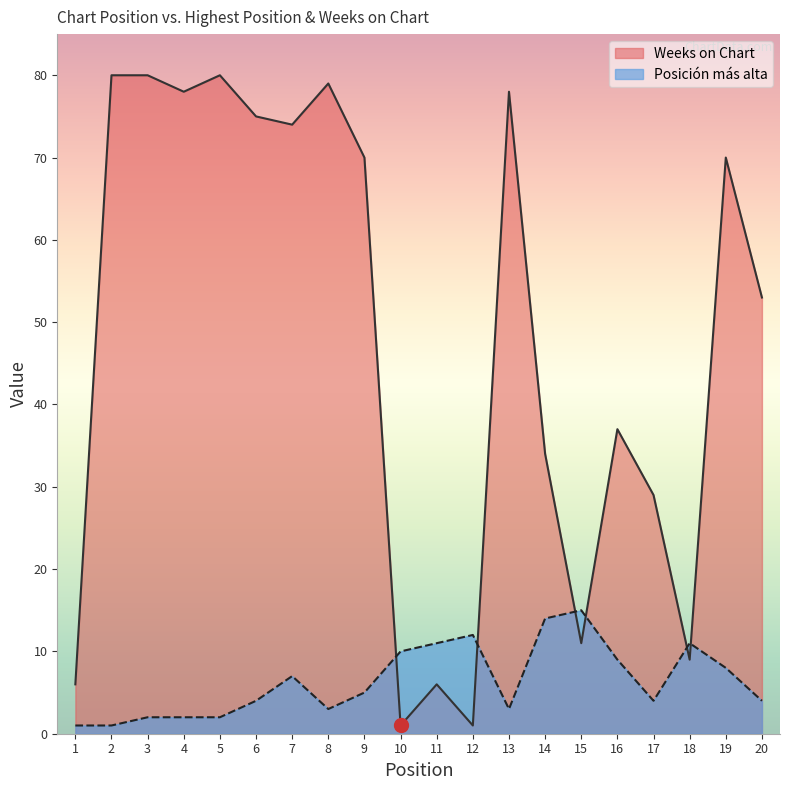

In Posición más alta, how many points are lower than both neighbors (excluding endpoints)?

3